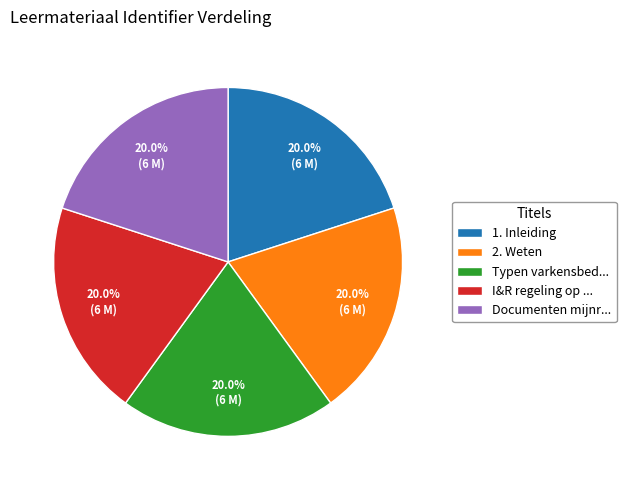

What percentage is NOT represented by 2. Weten?

80.0%